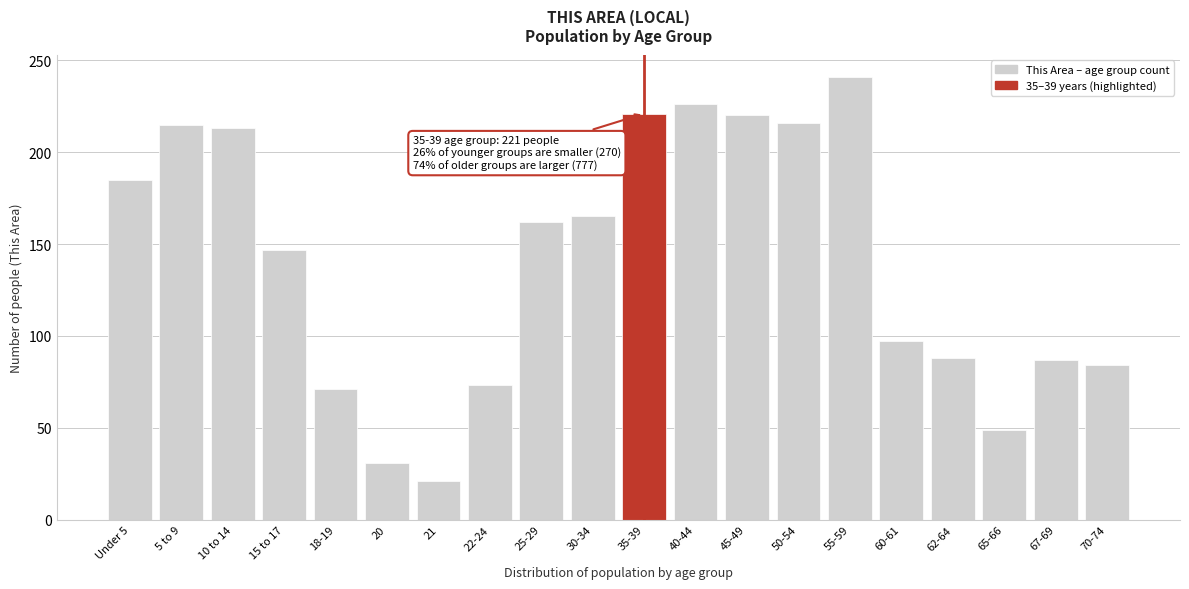

What is the label of the 14th bar from the right?

21